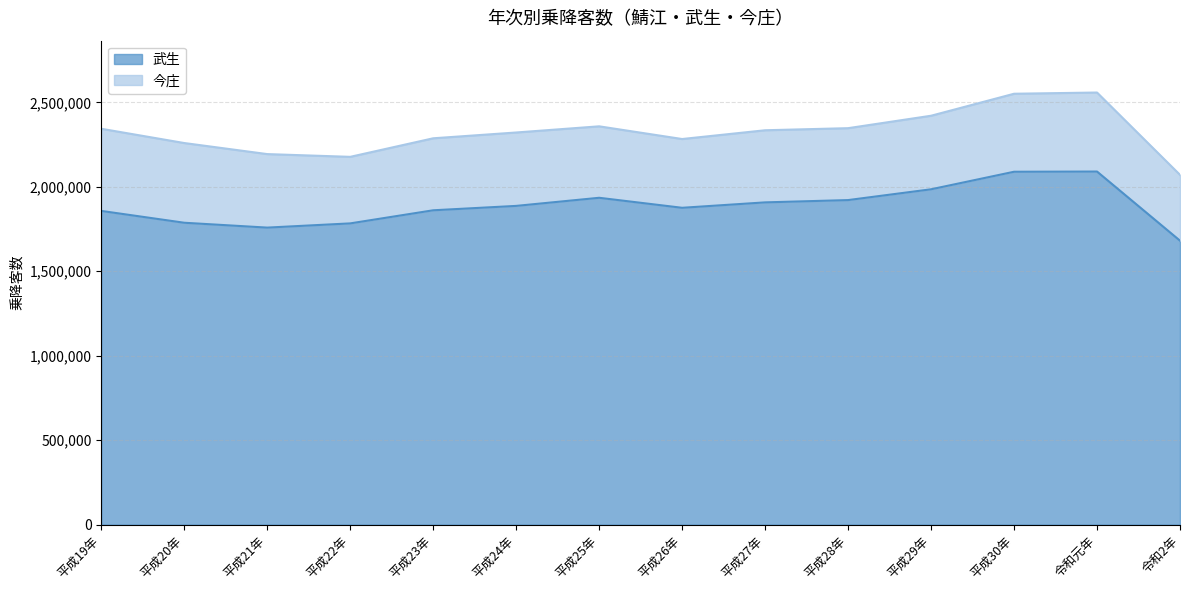

What is the label of the 6th point from the right?

平成27年